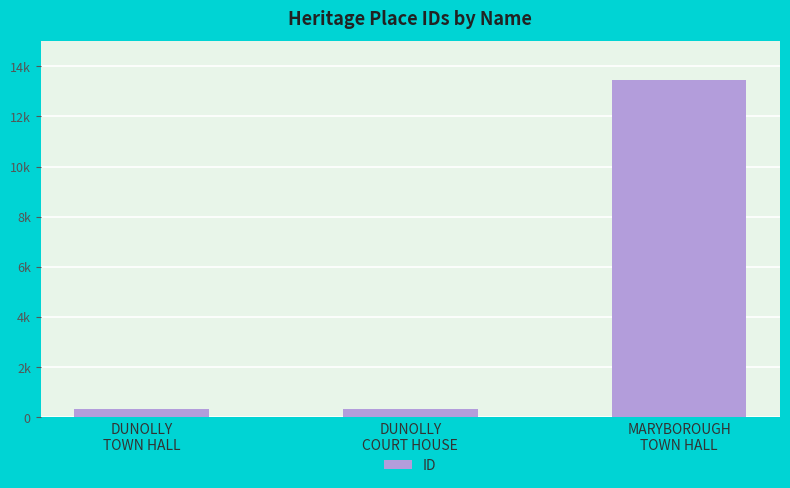

Does the chart contain any negative values?

No